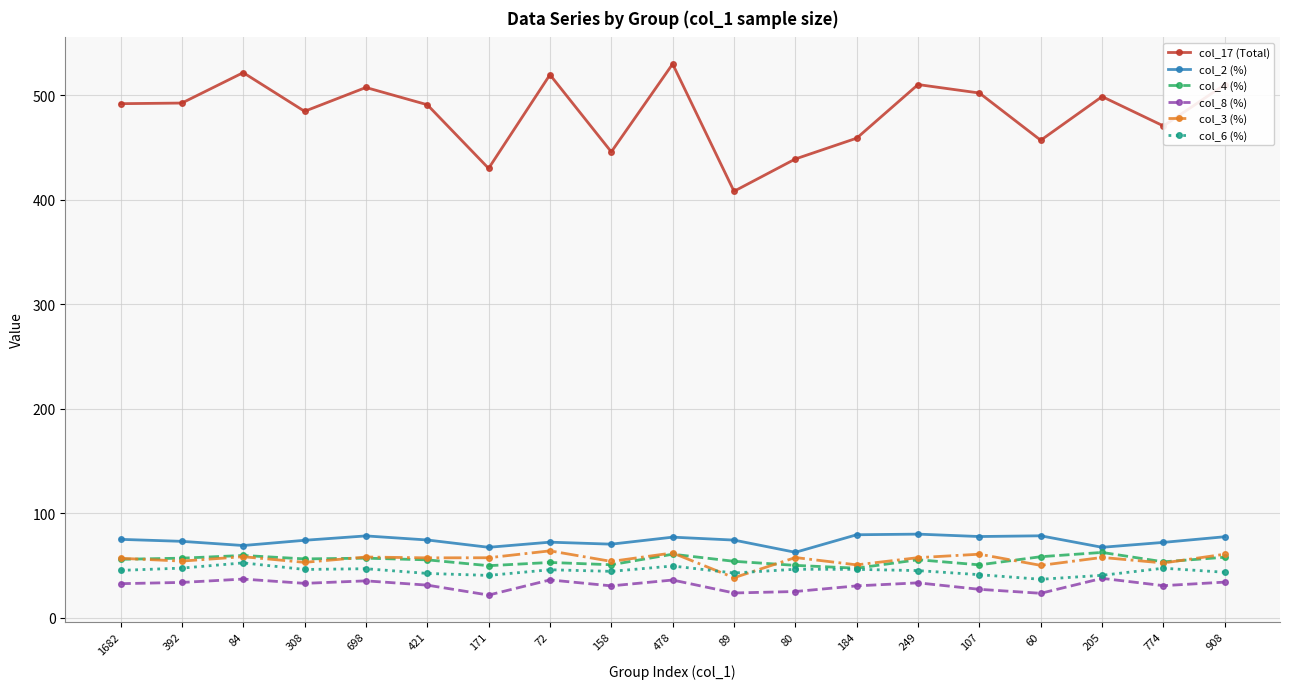

What is the value of the col_2 (%) point at the 11th from the left?

74.2